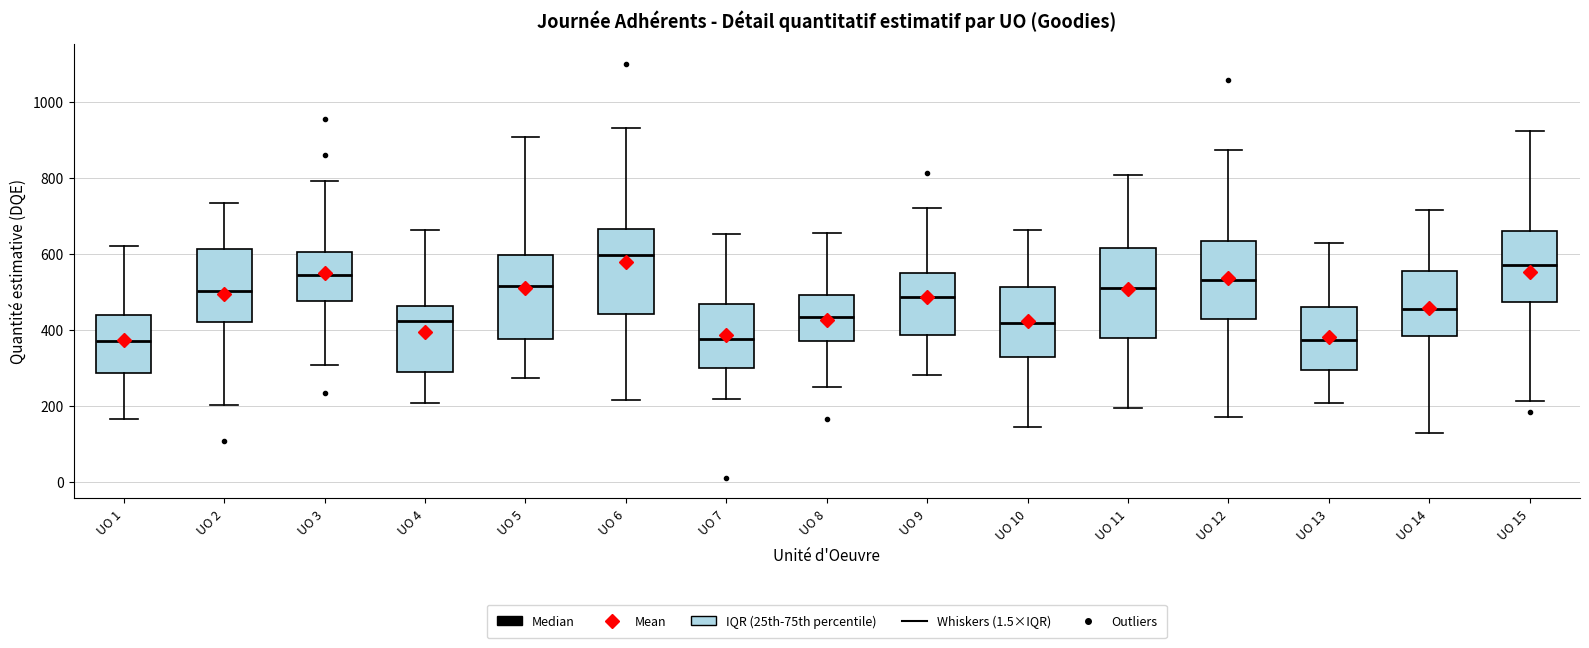

Where is the lower edge of the box for UO 14 on the y-axis? The values are not printed on the chart, so give them approximately, as read against the axis.

380